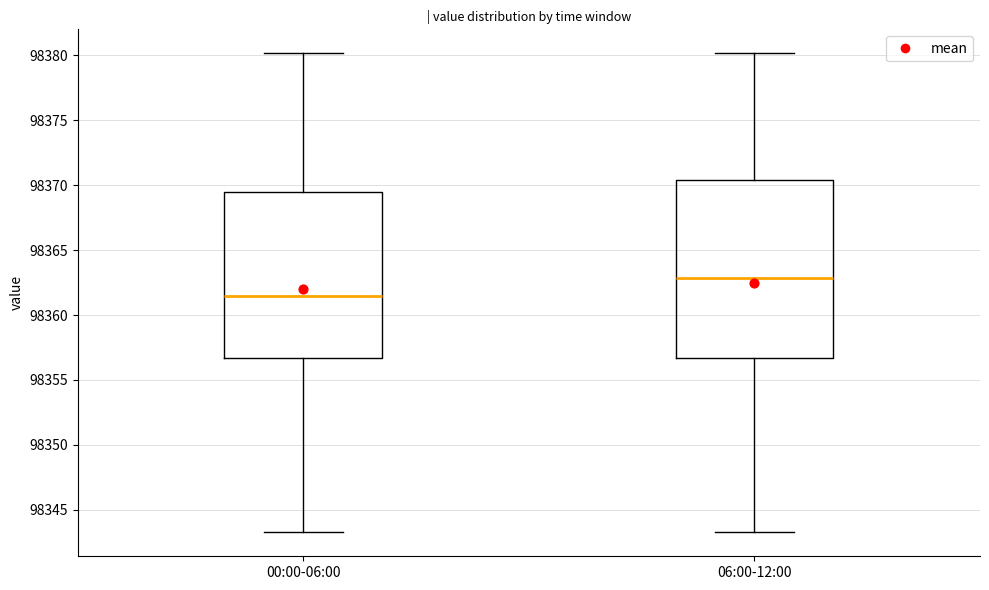

Which box's median line is the lowest?

00:00-06:00